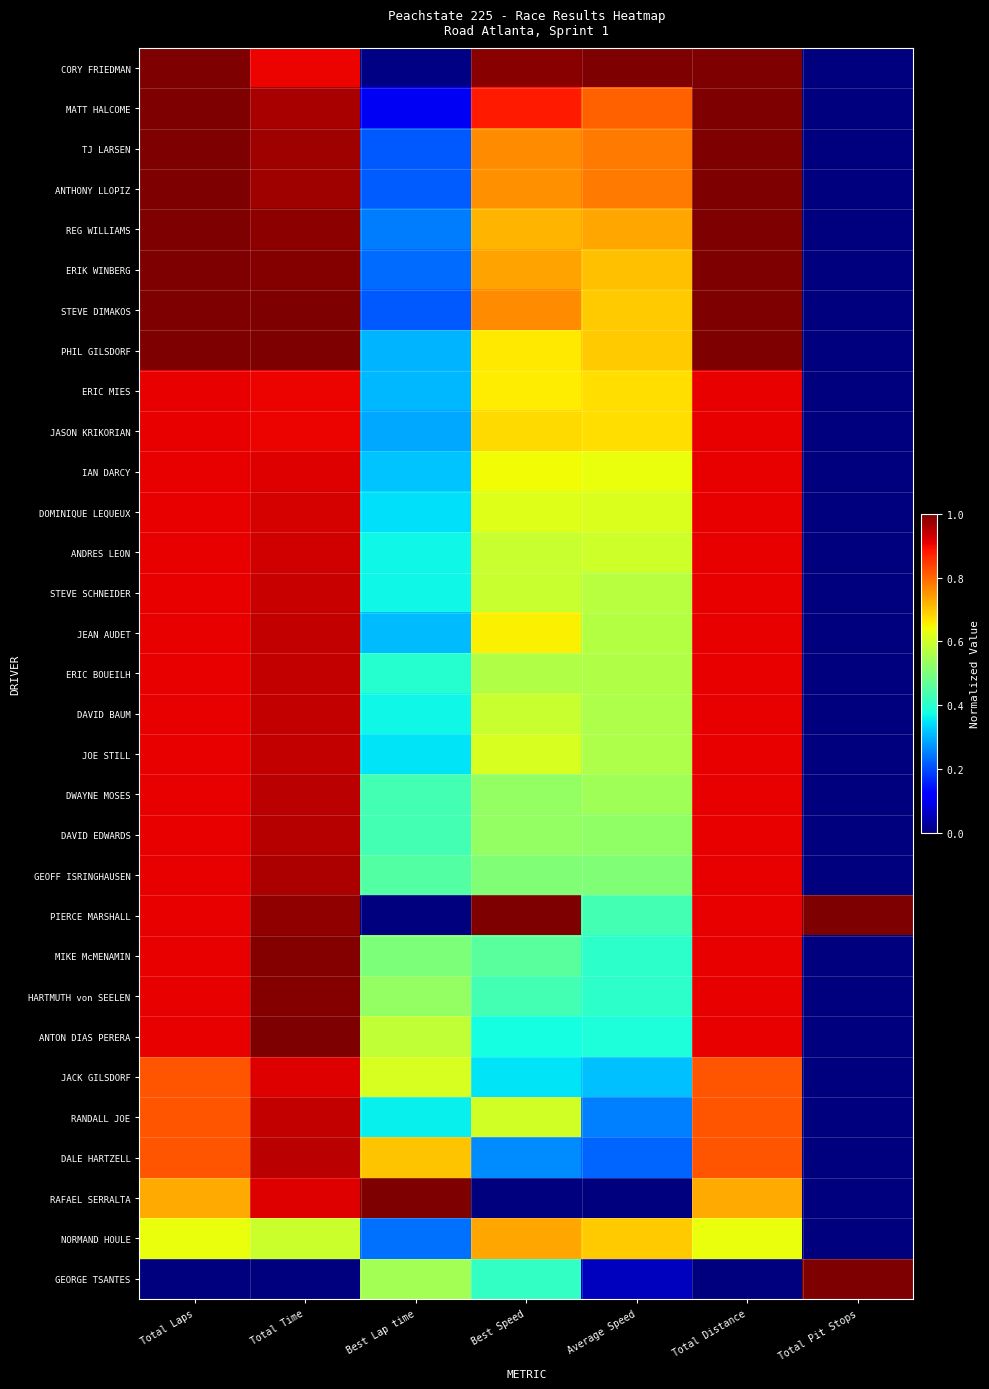

Reading left to right, extract all data points from this chart.

CORY FRIEDMAN: Total Laps=1.0	Total Time=0.9	Best Lap time=0.0	Best Speed=1.0	Average Speed=1.0	Total Distance=1.0	Total Pit Stops=0.0
MATT HALCOME: Total Laps=1.0	Total Time=1.0	Best Lap time=0.1	Best Speed=0.9	Average Speed=0.8	Total Distance=1.0	Total Pit Stops=0.0
TJ LARSEN: Total Laps=1.0	Total Time=1.0	Best Lap time=0.2	Best Speed=0.8	Average Speed=0.8	Total Distance=1.0	Total Pit Stops=0.0
ANTHONY LLOPIZ: Total Laps=1.0	Total Time=1.0	Best Lap time=0.2	Best Speed=0.8	Average Speed=0.8	Total Distance=1.0	Total Pit Stops=0.0
REG WILLIAMS: Total Laps=1.0	Total Time=1.0	Best Lap time=0.2	Best Speed=0.7	Average Speed=0.7	Total Distance=1.0	Total Pit Stops=0.0
ERIK WINBERG: Total Laps=1.0	Total Time=1.0	Best Lap time=0.2	Best Speed=0.7	Average Speed=0.7	Total Distance=1.0	Total Pit Stops=0.0
STEVE DIMAKOS: Total Laps=1.0	Total Time=1.0	Best Lap time=0.2	Best Speed=0.8	Average Speed=0.7	Total Distance=1.0	Total Pit Stops=0.0
PHIL GILSDORF: Total Laps=1.0	Total Time=1.0	Best Lap time=0.3	Best Speed=0.7	Average Speed=0.7	Total Distance=1.0	Total Pit Stops=0.0
ERIC MIES: Total Laps=0.9	Total Time=0.9	Best Lap time=0.3	Best Speed=0.7	Average Speed=0.7	Total Distance=0.9	Total Pit Stops=0.0
JASON KRIKORIAN: Total Laps=0.9	Total Time=0.9	Best Lap time=0.3	Best Speed=0.7	Average Speed=0.7	Total Distance=0.9	Total Pit Stops=0.0
IAN DARCY: Total Laps=0.9	Total Time=0.9	Best Lap time=0.3	Best Speed=0.6	Average Speed=0.6	Total Distance=0.9	Total Pit Stops=0.0
DOMINIQUE LEQUEUX: Total Laps=0.9	Total Time=0.9	Best Lap time=0.3	Best Speed=0.6	Average Speed=0.6	Total Distance=0.9	Total Pit Stops=0.0
ANDRES LEON: Total Laps=0.9	Total Time=0.9	Best Lap time=0.4	Best Speed=0.6	Average Speed=0.6	Total Distance=0.9	Total Pit Stops=0.0
STEVE SCHNEIDER: Total Laps=0.9	Total Time=0.9	Best Lap time=0.4	Best Speed=0.6	Average Speed=0.6	Total Distance=0.9	Total Pit Stops=0.0
JEAN AUDET: Total Laps=0.9	Total Time=0.9	Best Lap time=0.3	Best Speed=0.7	Average Speed=0.6	Total Distance=0.9	Total Pit Stops=0.0
ERIC BOUEILH: Total Laps=0.9	Total Time=0.9	Best Lap time=0.4	Best Speed=0.6	Average Speed=0.6	Total Distance=0.9	Total Pit Stops=0.0
DAVID BAUM: Total Laps=0.9	Total Time=0.9	Best Lap time=0.4	Best Speed=0.6	Average Speed=0.6	Total Distance=0.9	Total Pit Stops=0.0
JOE STILL: Total Laps=0.9	Total Time=0.9	Best Lap time=0.4	Best Speed=0.6	Average Speed=0.6	Total Distance=0.9	Total Pit Stops=0.0
DWAYNE MOSES: Total Laps=0.9	Total Time=0.9	Best Lap time=0.4	Best Speed=0.5	Average Speed=0.5	Total Distance=0.9	Total Pit Stops=0.0
DAVID EDWARDS: Total Laps=0.9	Total Time=1.0	Best Lap time=0.4	Best Speed=0.5	Average Speed=0.5	Total Distance=0.9	Total Pit Stops=0.0
GEOFF ISRINGHAUSEN: Total Laps=0.9	Total Time=1.0	Best Lap time=0.5	Best Speed=0.5	Average Speed=0.5	Total Distance=0.9	Total Pit Stops=0.0
PIERCE MARSHALL: Total Laps=0.9	Total Time=1.0	Best Lap time=0.0	Best Speed=1.0	Average Speed=0.4	Total Distance=0.9	Total Pit Stops=1.0
MIKE McMENAMIN: Total Laps=0.9	Total Time=1.0	Best Lap time=0.5	Best Speed=0.5	Average Speed=0.4	Total Distance=0.9	Total Pit Stops=0.0
HARTMUTH von SEELEN: Total Laps=0.9	Total Time=1.0	Best Lap time=0.5	Best Speed=0.4	Average Speed=0.4	Total Distance=0.9	Total Pit Stops=0.0
ANTON DIAS PERERA: Total Laps=0.9	Total Time=1.0	Best Lap time=0.6	Best Speed=0.4	Average Speed=0.4	Total Distance=0.9	Total Pit Stops=0.0
JACK GILSDORF: Total Laps=0.8	Total Time=0.9	Best Lap time=0.6	Best Speed=0.4	Average Speed=0.3	Total Distance=0.8	Total Pit Stops=0.0
RANDALL JOE: Total Laps=0.8	Total Time=0.9	Best Lap time=0.4	Best Speed=0.6	Average Speed=0.3	Total Distance=0.8	Total Pit Stops=0.0
DALE HARTZELL: Total Laps=0.8	Total Time=0.9	Best Lap time=0.7	Best Speed=0.3	Average Speed=0.2	Total Distance=0.8	Total Pit Stops=0.0
RAFAEL SERRALTA: Total Laps=0.7	Total Time=0.9	Best Lap time=1.0	Best Speed=0.0	Average Speed=0.0	Total Distance=0.7	Total Pit Stops=0.0
NORMAND HOULE: Total Laps=0.6	Total Time=0.6	Best Lap time=0.2	Best Speed=0.7	Average Speed=0.7	Total Distance=0.6	Total Pit Stops=0.0
GEORGE TSANTES: Total Laps=0.0	Total Time=0.0	Best Lap time=0.5	Best Speed=0.4	Average Speed=0.1	Total Distance=0.0	Total Pit Stops=1.0